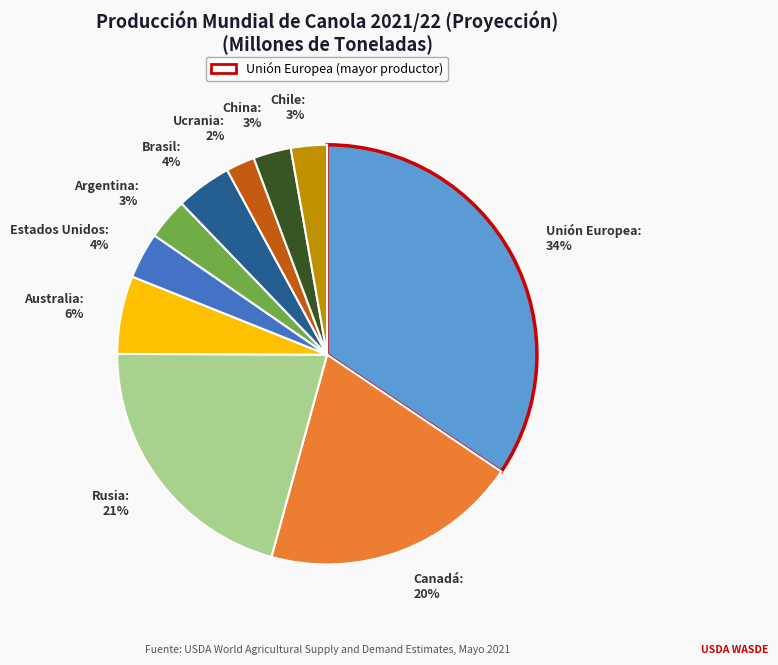

The Rusia slice represents 21% of the pie. True or false?

True